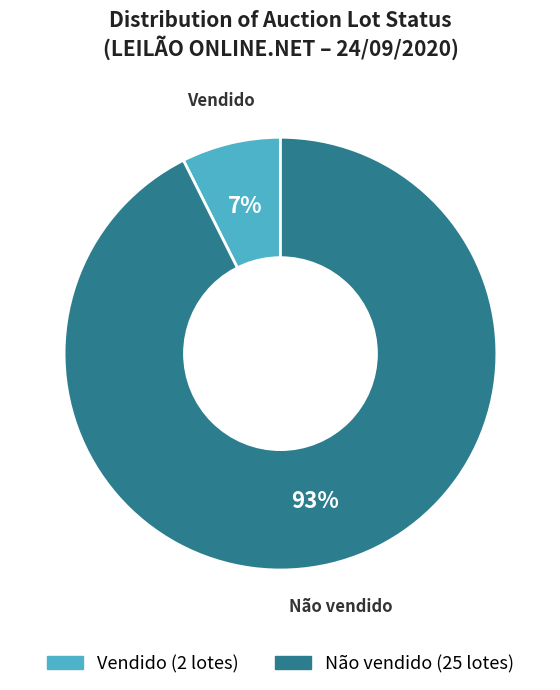

To the nearest percent, what is the average slice percentage?

50%